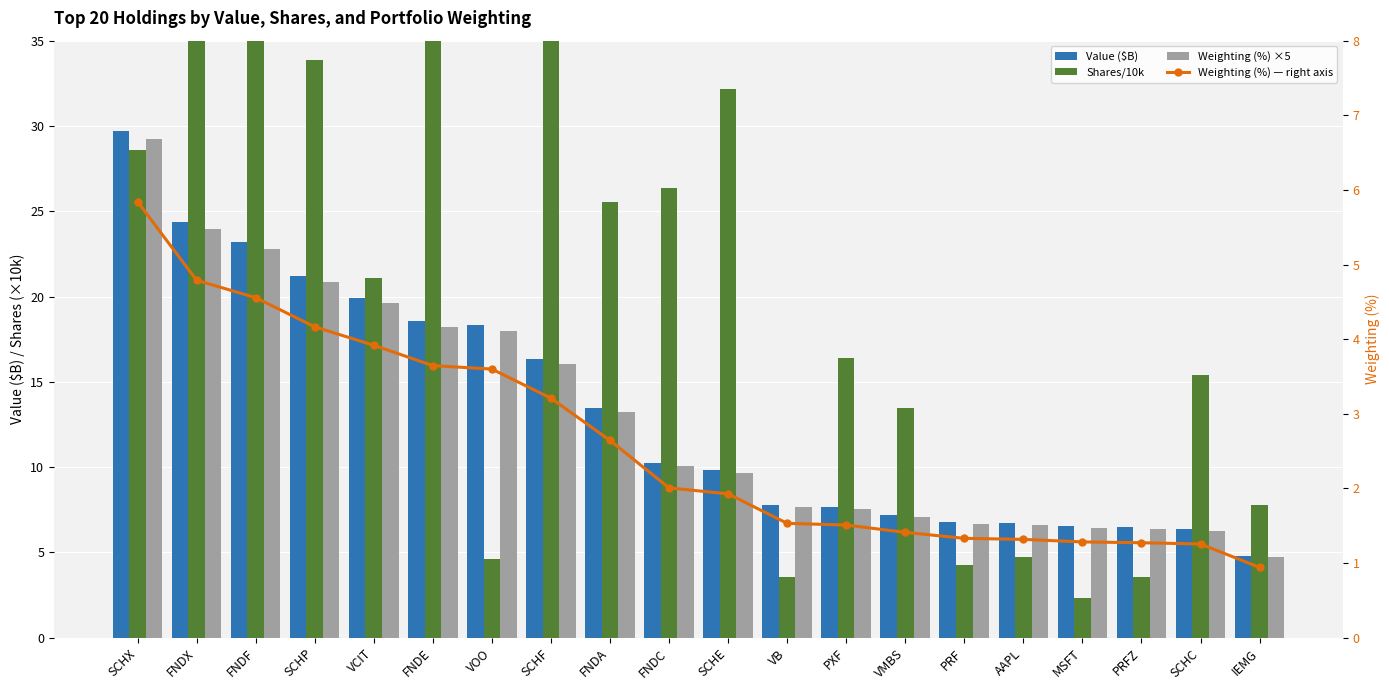

Reading right to left, what are all the values shown in this chart?

Value ($B): 4.8	6.4	6.5	6.5	6.7	6.8	7.2	7.7	7.8	9.8	10.2	13.4	16.3	18.3	18.5	19.9	21.2	23.2	24.4	29.7
Shares/10k: 7.8	15.4	3.5	2.3	4.7	4.3	13.5	16.4	3.6	32.2	26.4	25.5	42.2	4.6	57.5	21.1	33.9	70.6	45.2	28.6
Weighting (%) ×5: 4.7	6.3	6.4	6.4	6.6	6.7	7.1	7.5	7.7	9.6	10.0	13.2	16.1	18.0	18.2	19.6	20.8	22.8	23.9	29.2
Weighting (%) — right axis: 0.9	1.3	1.3	1.3	1.3	1.3	1.4	1.5	1.5	1.9	2.0	2.6	3.2	3.6	3.6	3.9	4.2	4.6	4.8	5.8